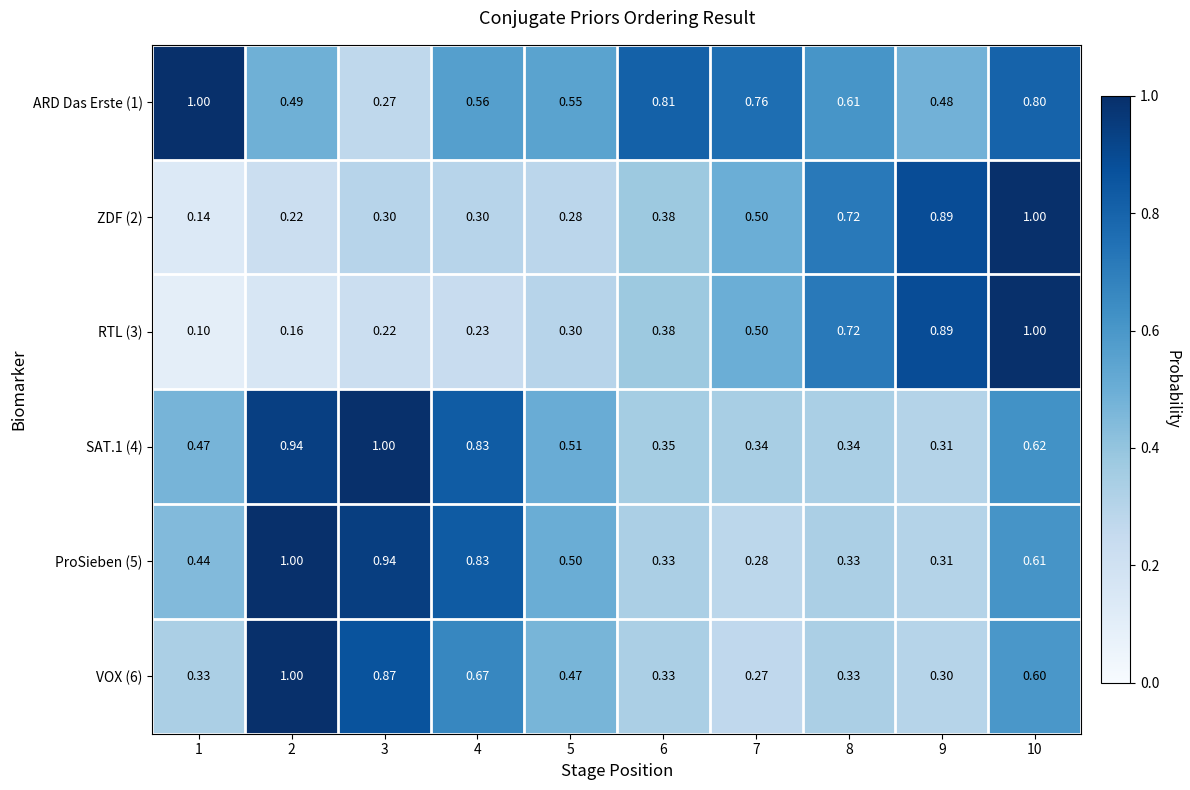

Is the value of ARD Das Erste (1) at 1 greater than the value of VOX (6) at 4?

Yes